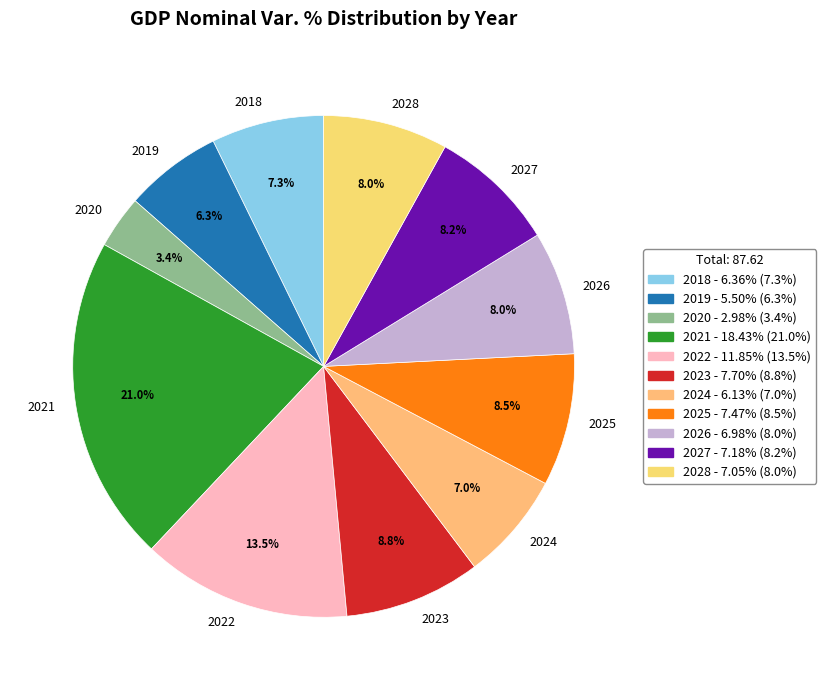

Does any single category account for the majority?

No